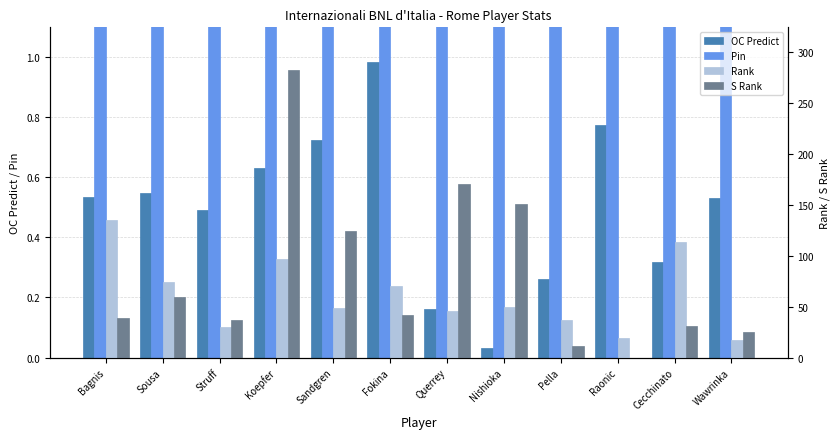

Reading left to right, list all the values displayed in this chart.

OC Predict: Bagnis=0.5	Sousa=0.5	Struff=0.5	Koepfer=0.6	Sandgren=0.7	Fokina=1.0	Querrey=0.2	Nishioka=0.0	Pella=0.3	Raonic=0.8	Cecchinato=0.3	Wawrinka=0.5
Pin: Bagnis=3.8	Sousa=2.7	Struff=1.4	Koepfer=3.4	Sandgren=1.8	Fokina=1.5	Querrey=2.5	Nishioka=3.1	Pella=2.2	Raonic=1.2	Cecchinato=2.0	Wawrinka=1.5
Rank: Bagnis=135.0	Sousa=74.0	Struff=30.0	Koepfer=97.0	Sandgren=49.0	Fokina=70.0	Querrey=46.0	Nishioka=50.0	Pella=37.0	Raonic=19.0	Cecchinato=113.0	Wawrinka=17.0
S Rank: Bagnis=39.0	Sousa=59.0	Struff=37.0	Koepfer=282.0	Sandgren=124.0	Fokina=42.0	Querrey=170.0	Nishioka=151.0	Pella=11.0	Raonic=0.0	Cecchinato=31.0	Wawrinka=25.0